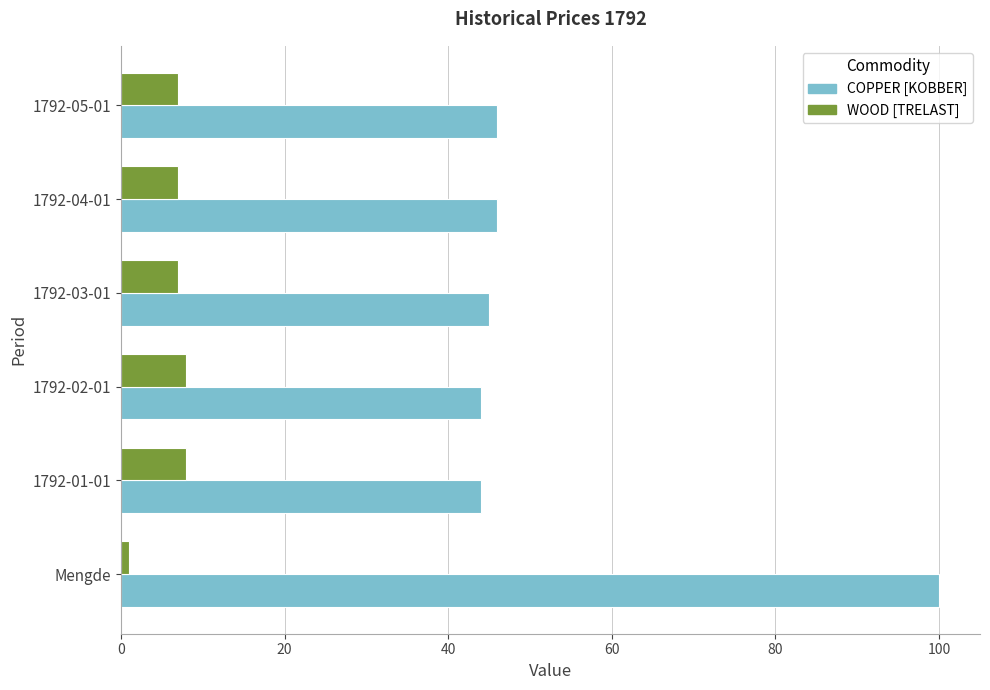

How many data points does each series have?

6